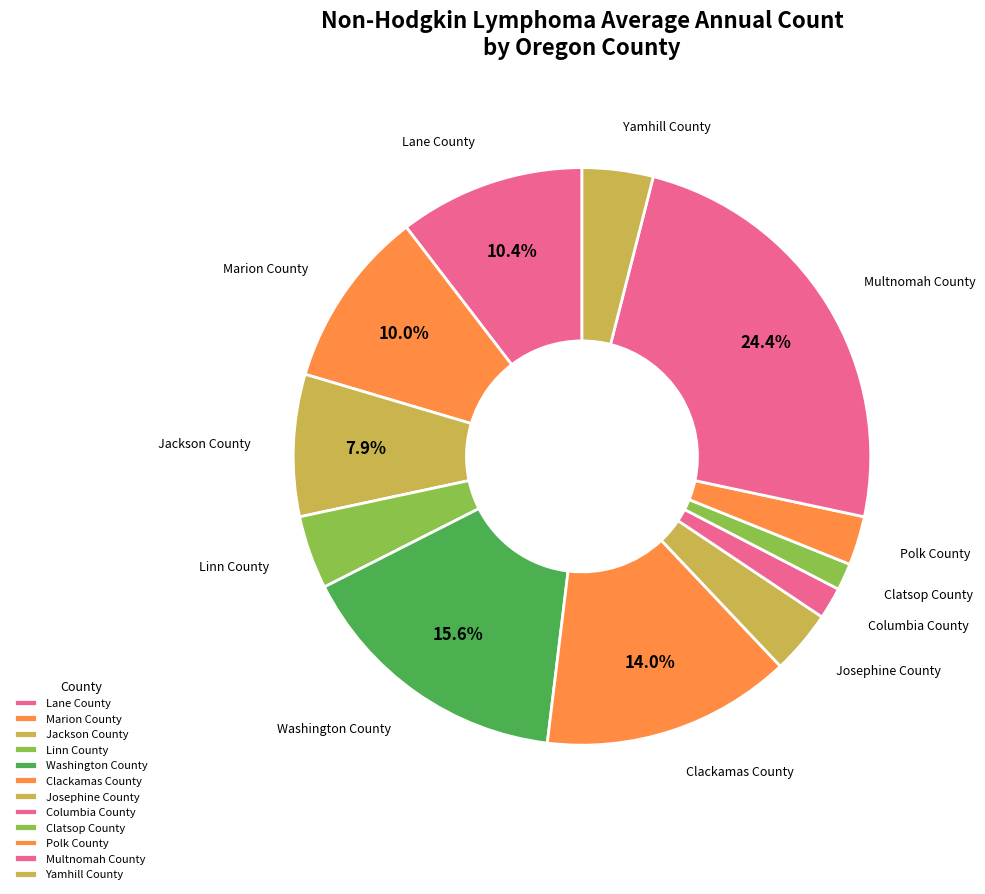

Count the number of slices in the pie.

12